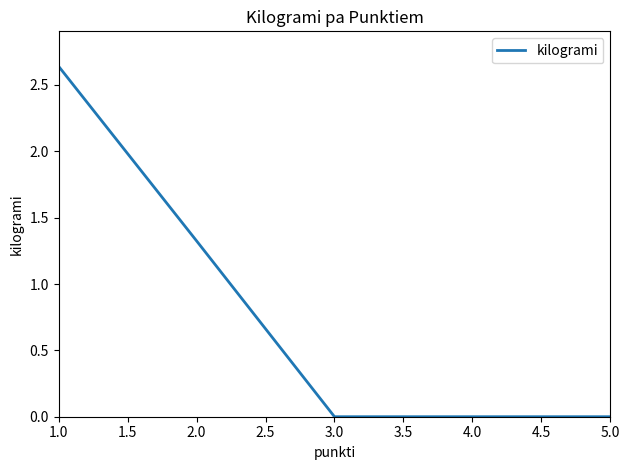

What is the average value?

1.0